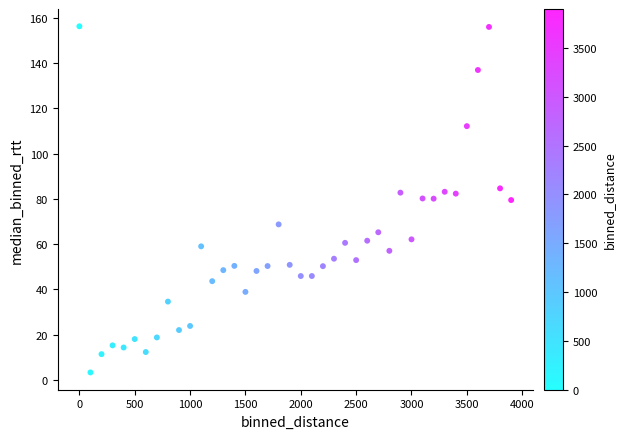

How many points are shown in the scatter plot?

40